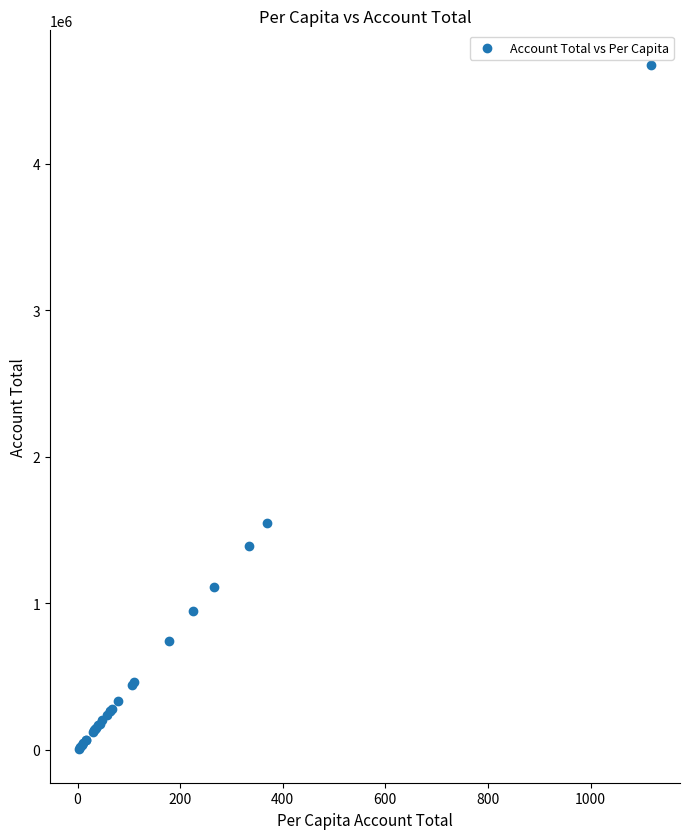

What Y value in the scatter plot is closest to 2343451?

1546513